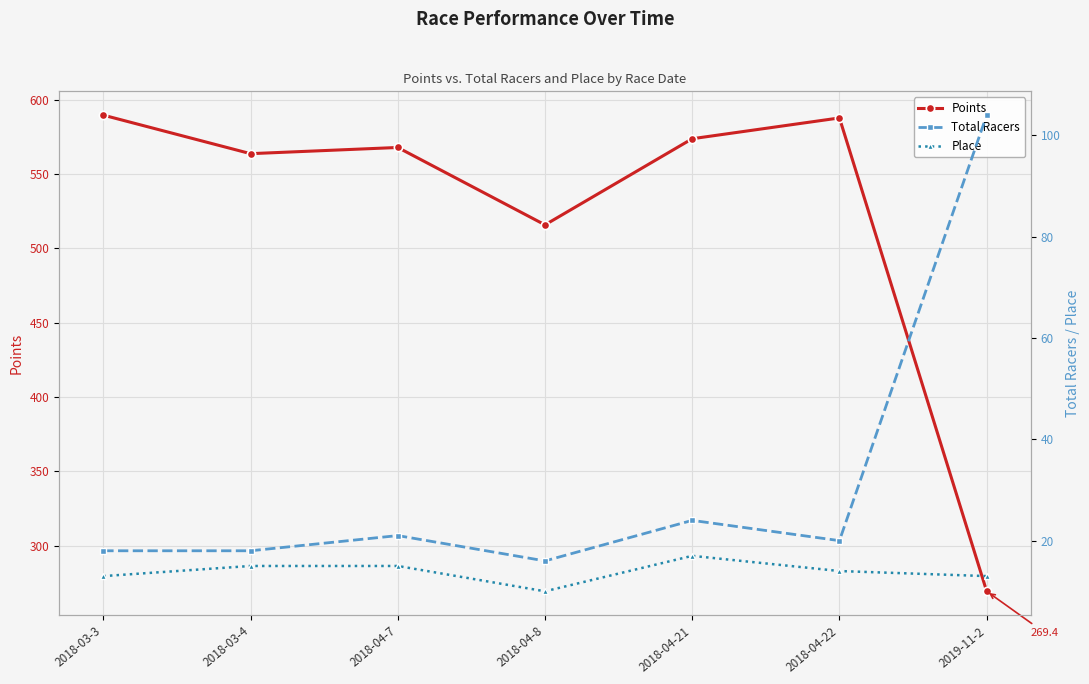

What are all the series names shown in the legend?

Points, Total Racers, Place